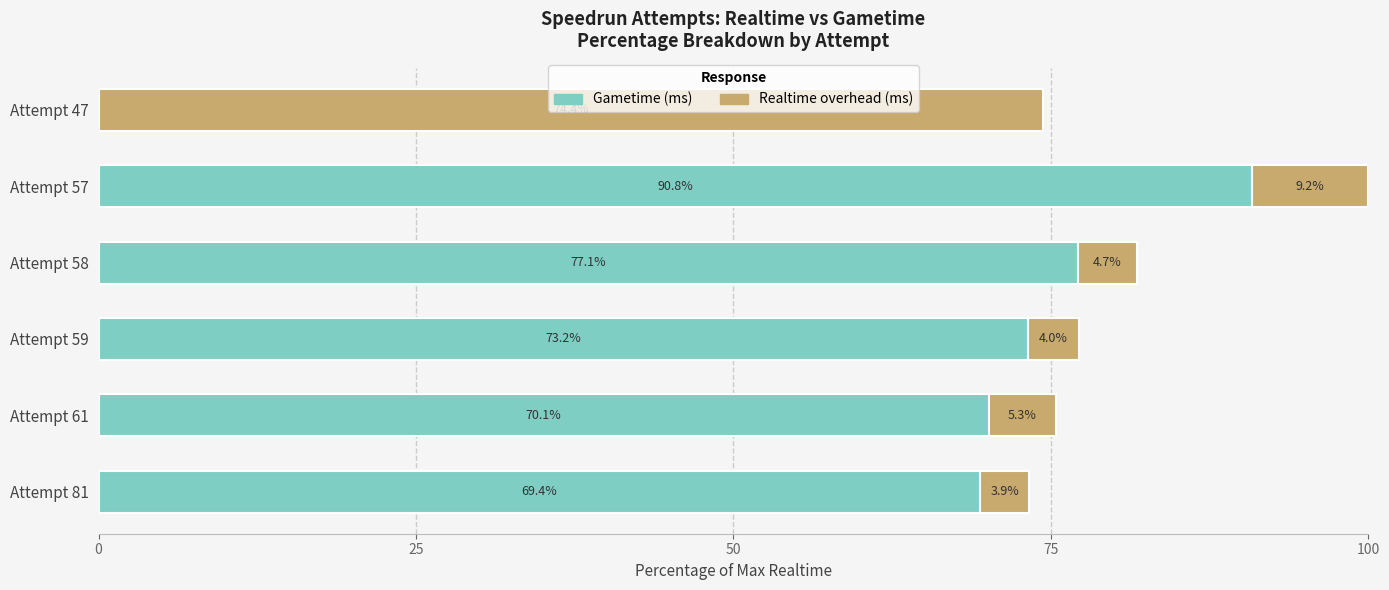

True or false: Gametime (ms) has a value of 90.8 at Attempt 57.

True